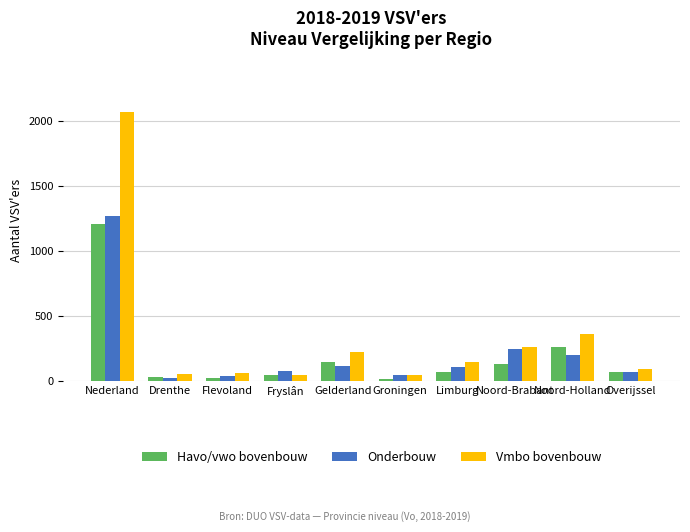

Which series has the largest range (max minus min)?

Vmbo bovenbouw